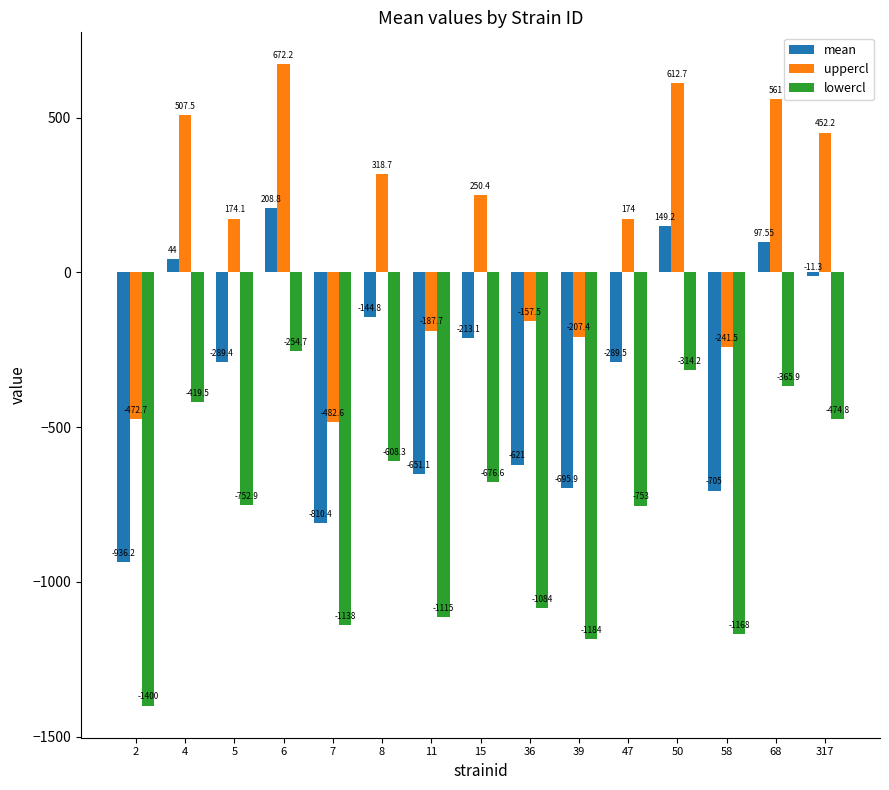

How many series are shown in this chart?

3